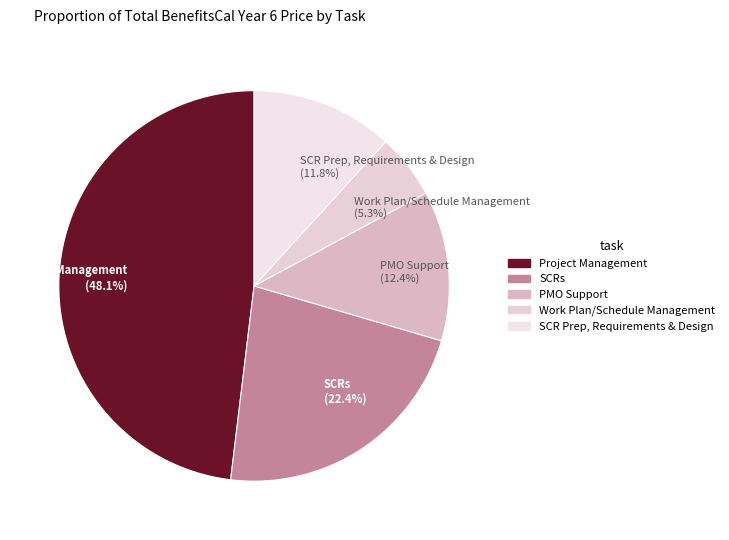

How many segments does this pie chart have?

5